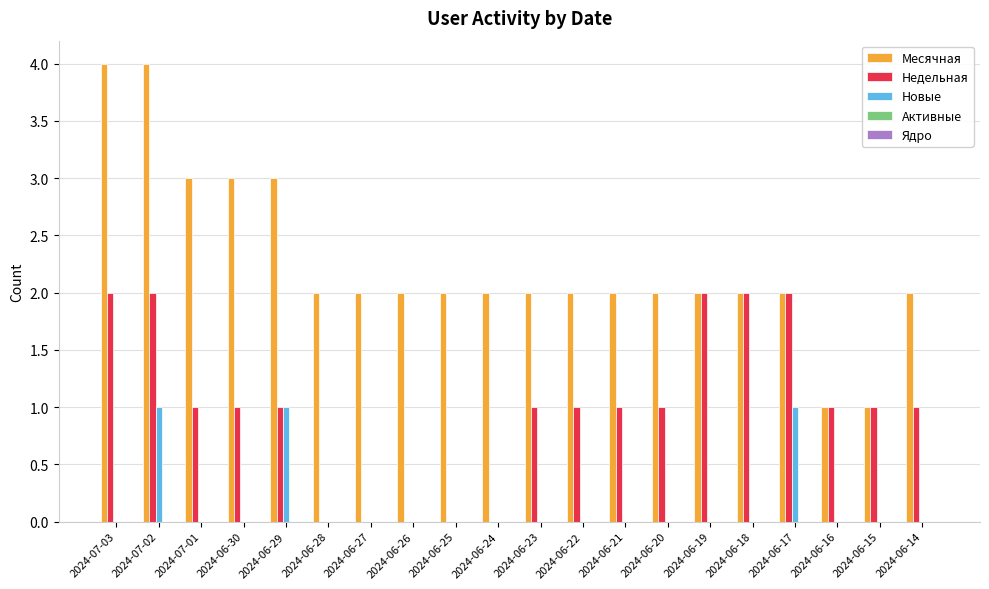

True or false: Недельная has a value of 1 at 2024-06-25.

False